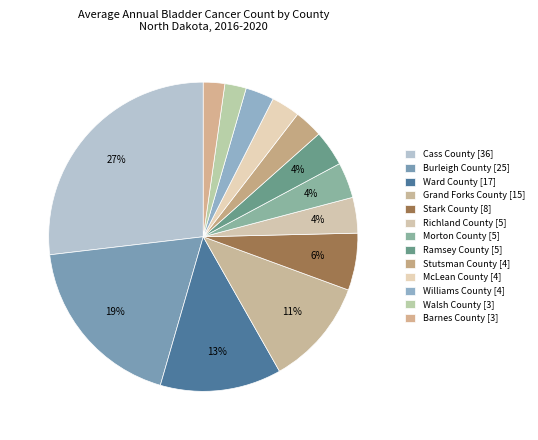

What percentage is the Cass County slice, to the nearest percent?

27%